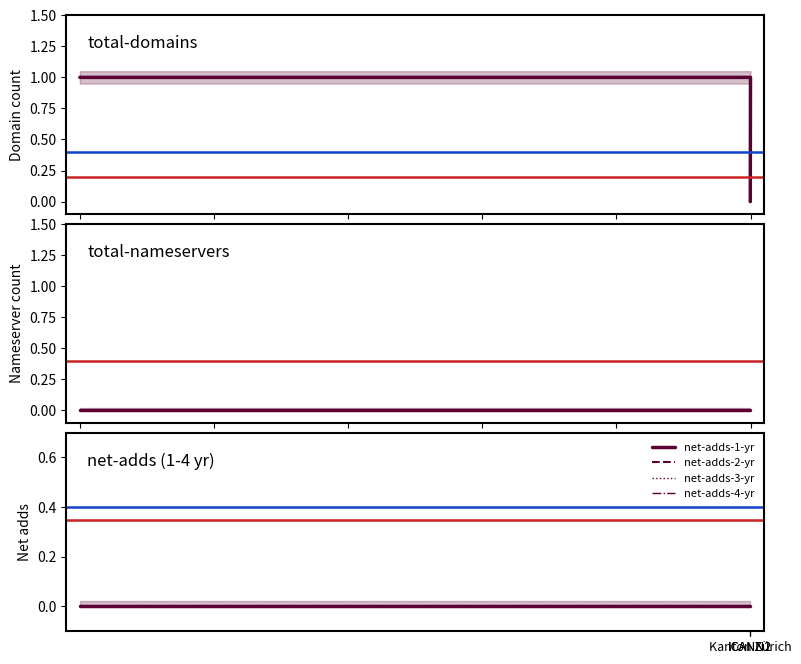

At how many categories does at least one series exceed 0?

2